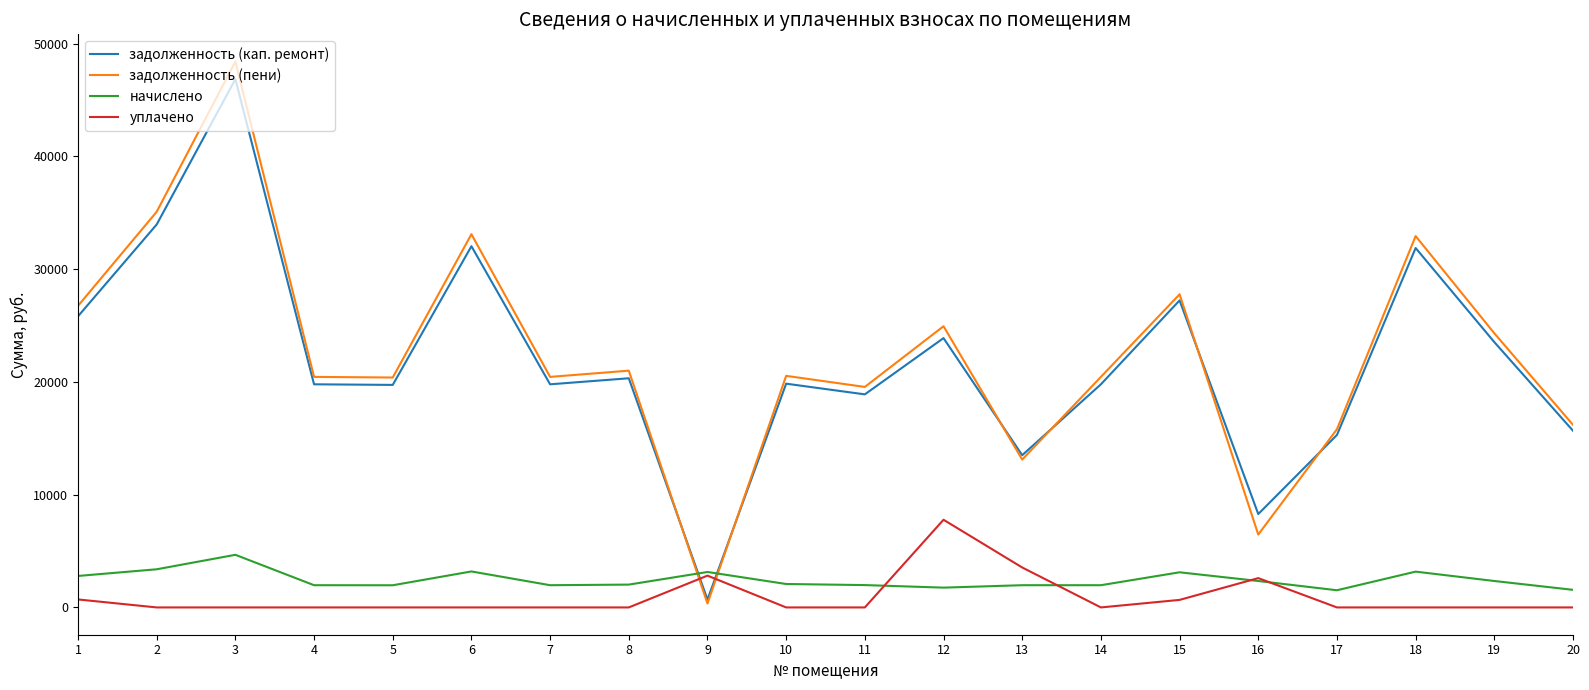

The value of задолженность (пени) at 16 is 6464.4. True or false?

True